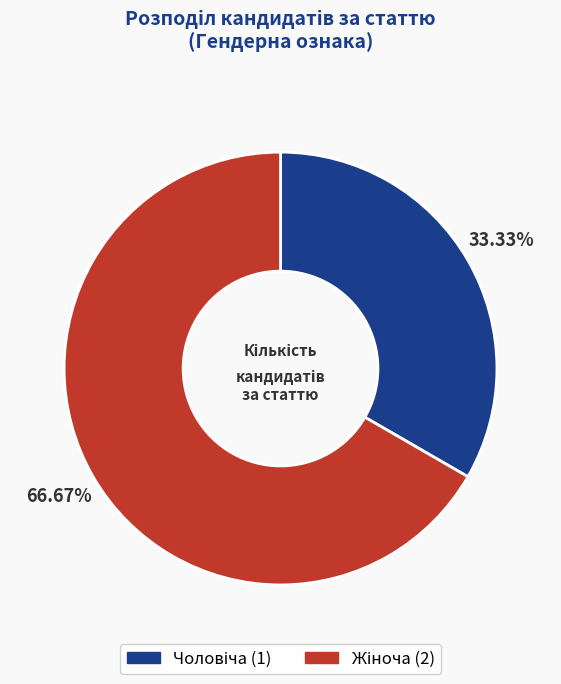

Does any single category account for the majority?

Yes